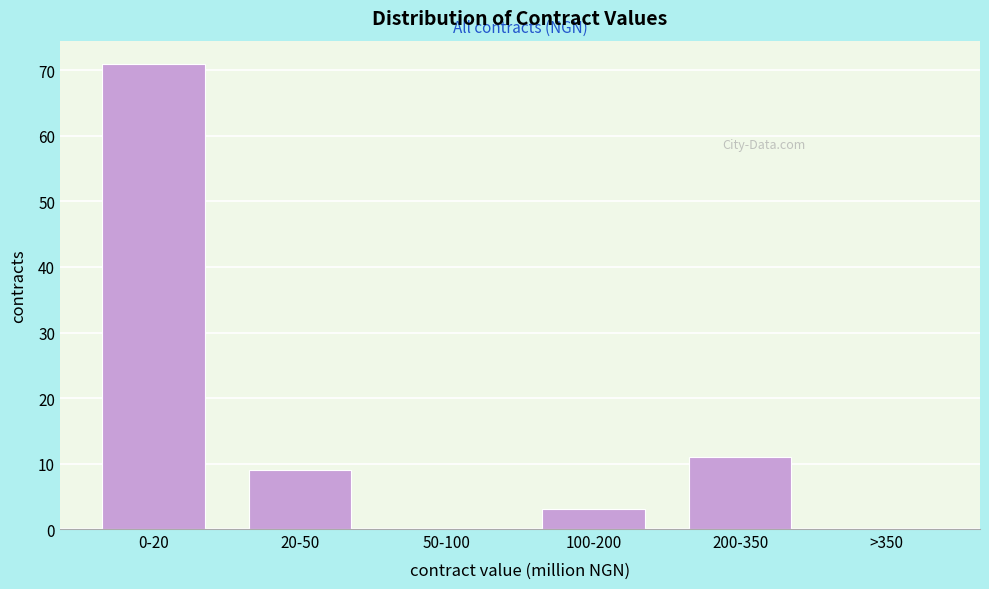

Reading right to left, transcribe all the data shown in this chart.

>350=0	200-350=11	100-200=3	50-100=0	20-50=9	0-20=71